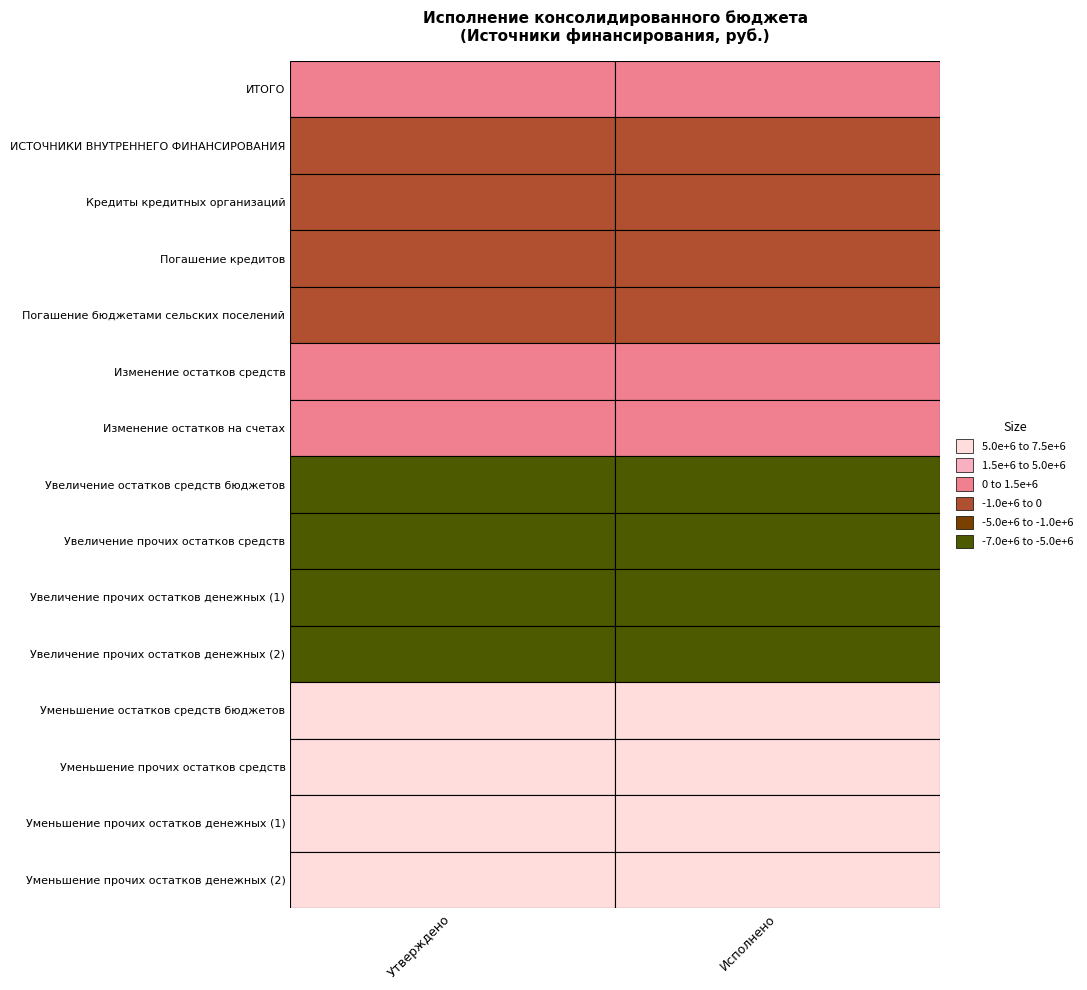

The value of Уменьшение прочих остатков денежных (2) at 0 is 7204744.6. True or false?

True